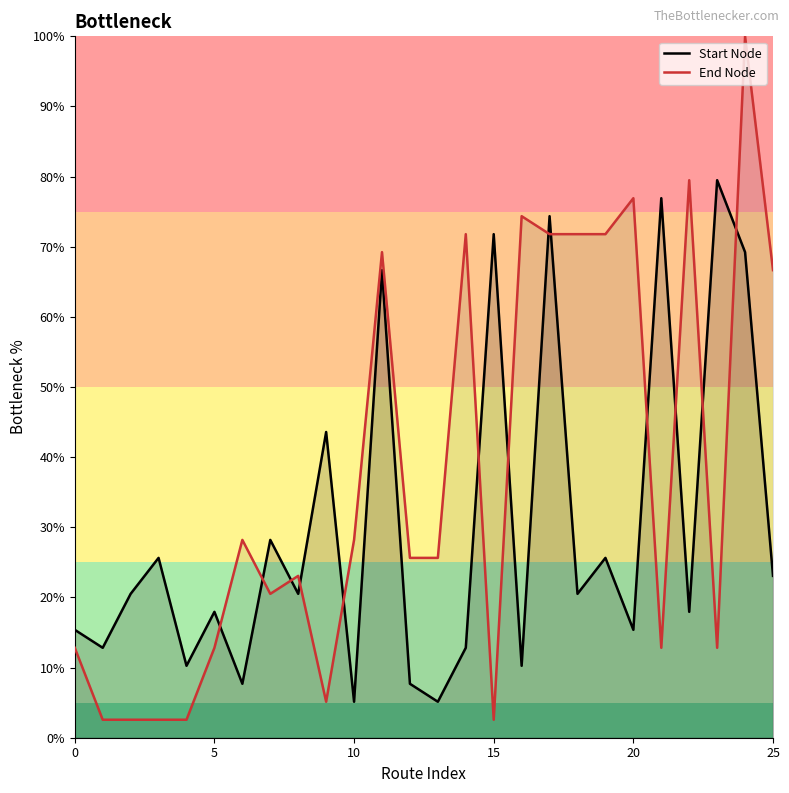

How many series are shown in this chart?

2